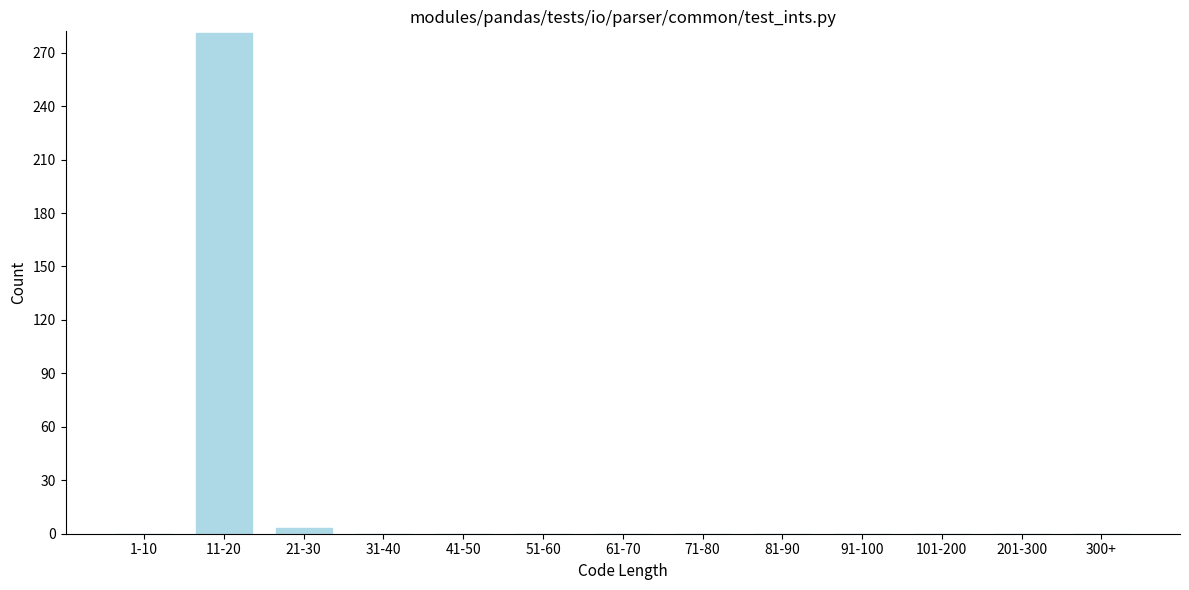

Reading right to left, list all the values displayed in this chart.

300+=0	201-300=0	101-200=0	91-100=0	81-90=0	71-80=0	61-70=0	51-60=0	41-50=0	31-40=0	21-30=3	11-20=281	1-10=0